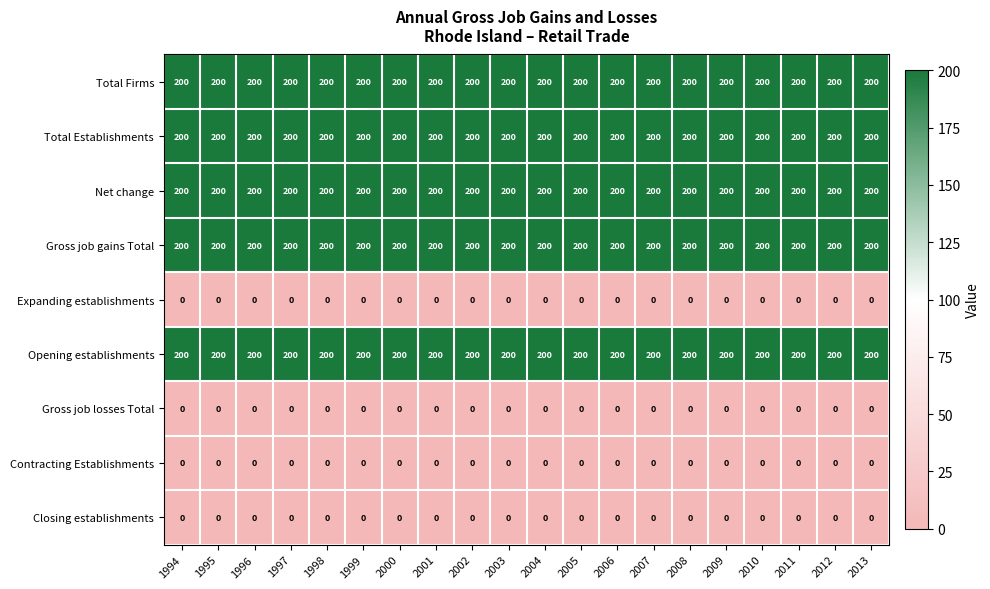

What is the minimum value for Total Firms?

200